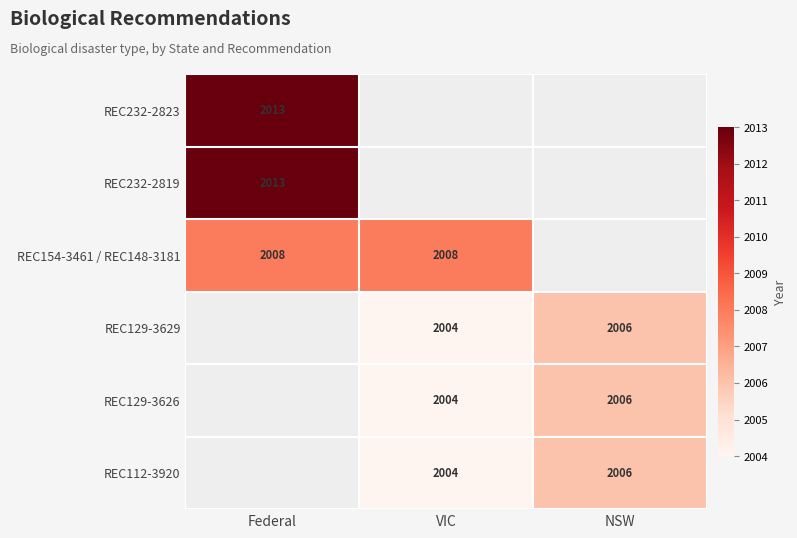

What is the smallest value displayed?

2004.0